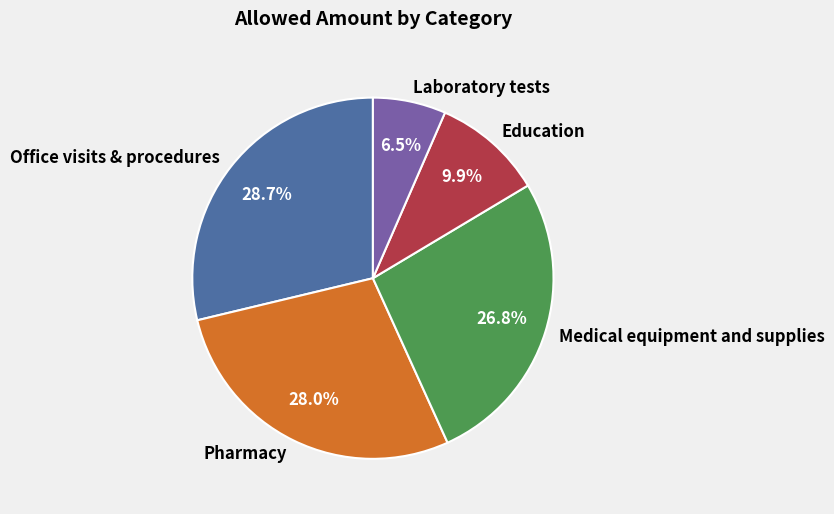

How much of the chart is everything except Medical equipment and supplies?

73.2%